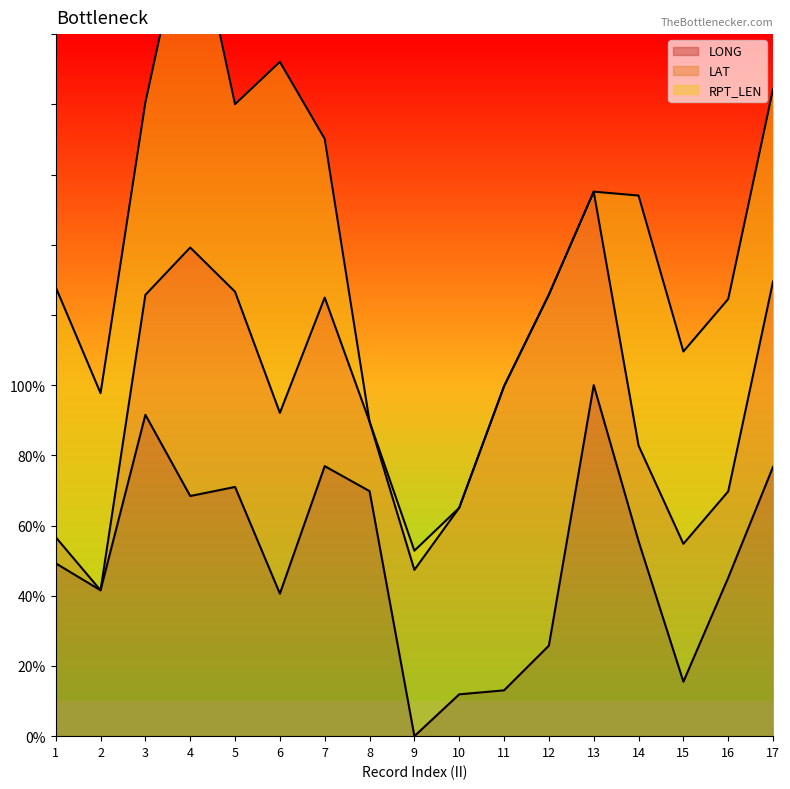

Which series ends up on top after the final intersection of LONG and RPT_LEN?

LONG